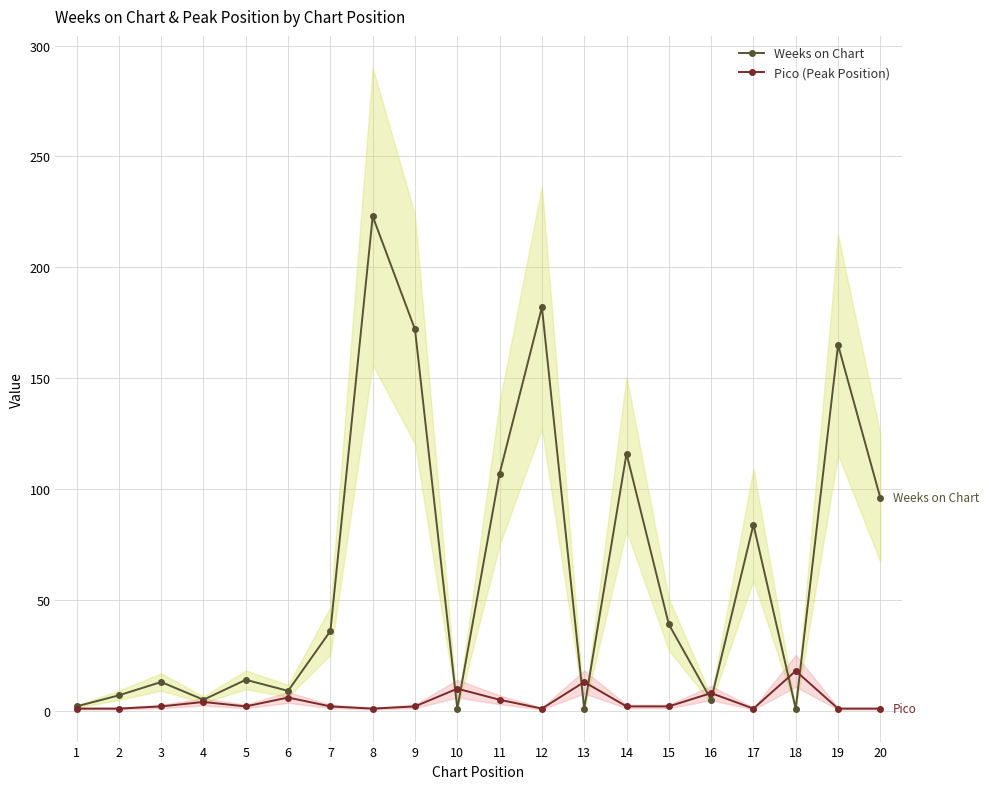

How many values in the Weeks on Chart series are below 36?

10